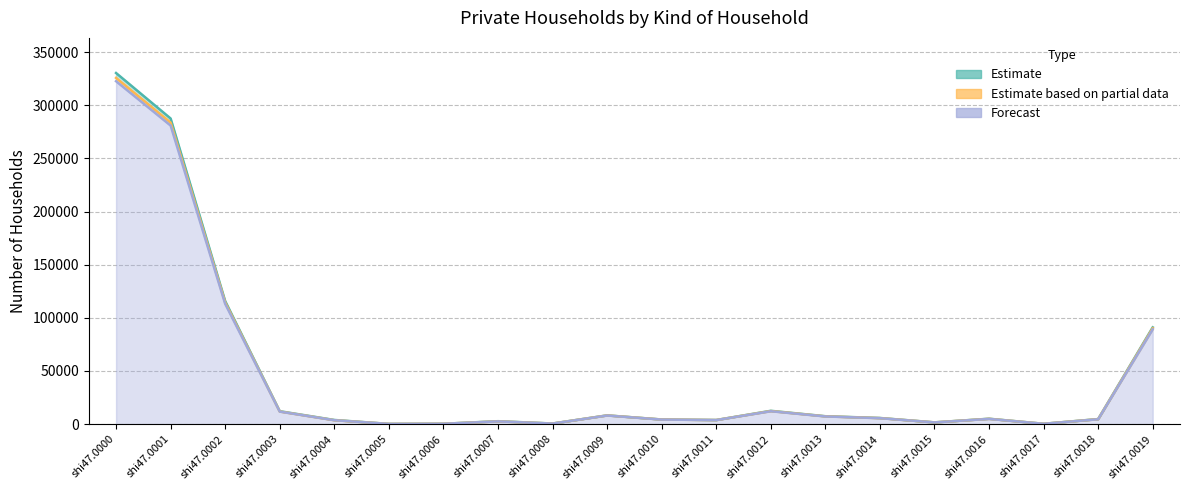

Read the Forecast value at shi47.0004.

3672